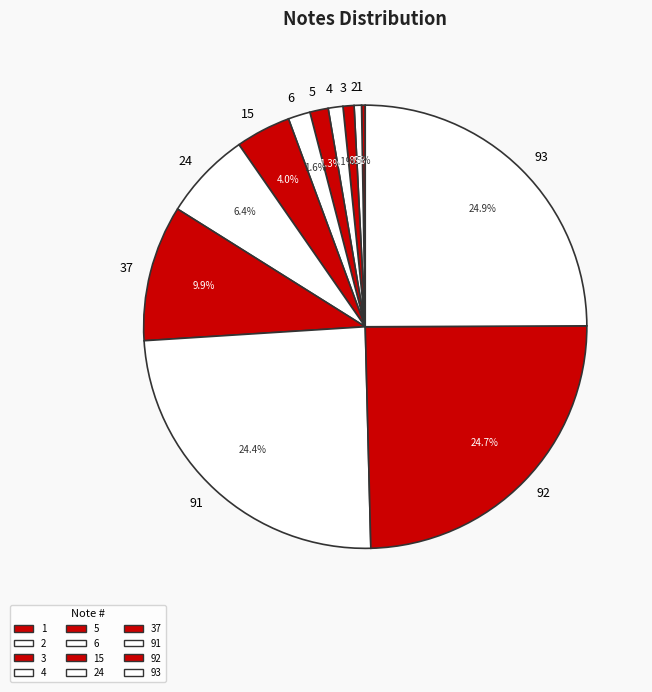

Which has a higher value, 3 or 37?

37